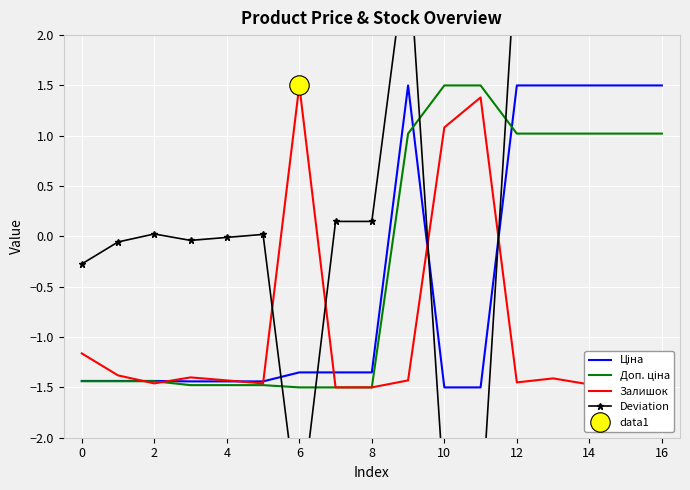

What is the maximum value shown in the chart?

3.0